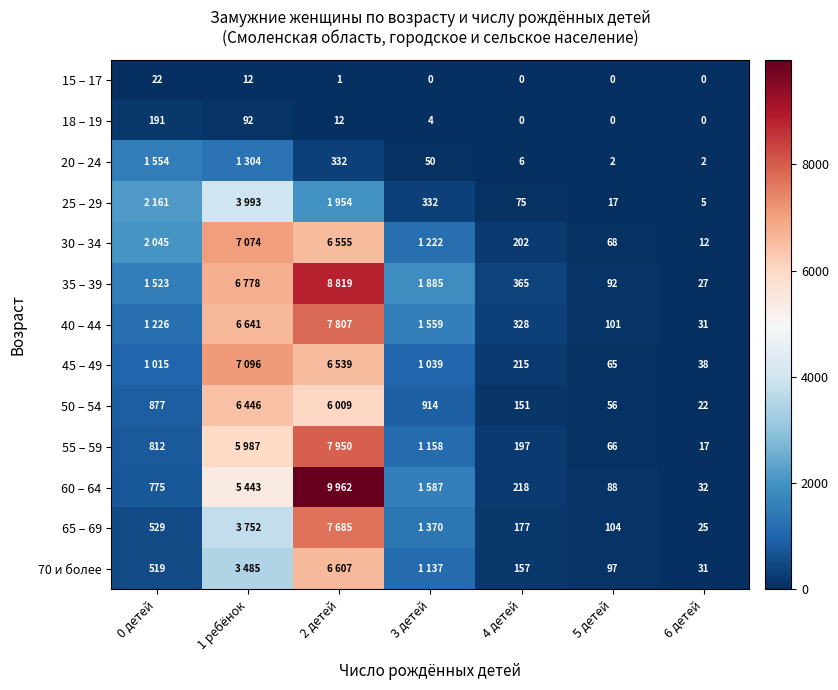

The value of 45 – 49 at 6 детей is 14. True or false?

False